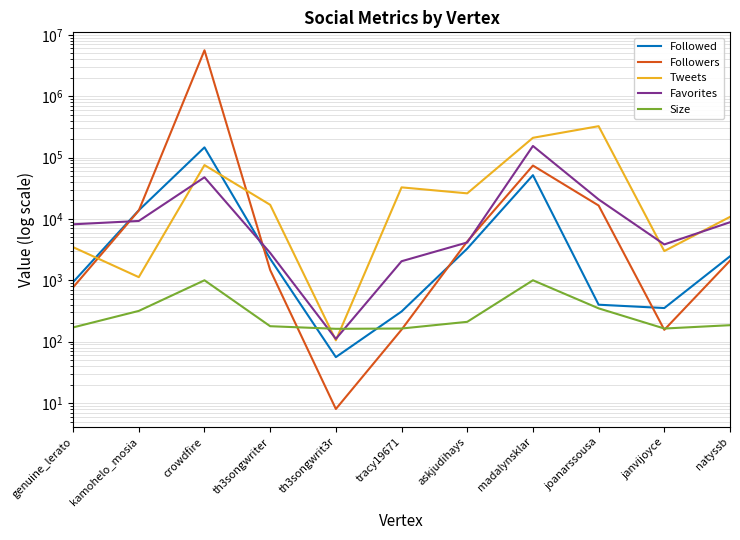

Which series has the largest range (max minus min)?

Followers